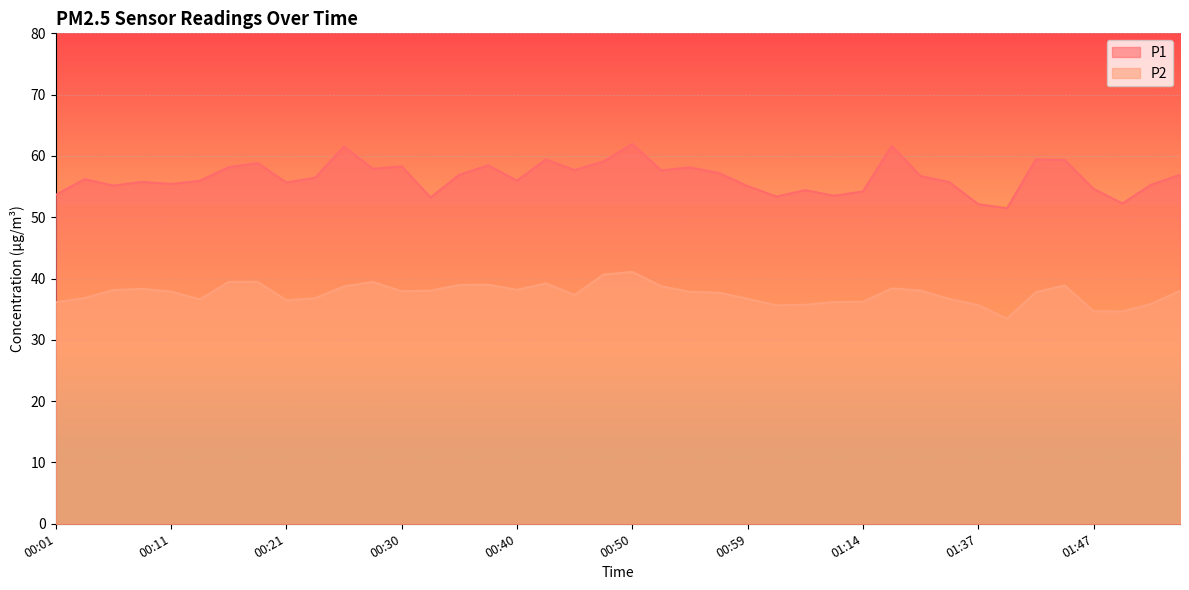

Reading left to right, extract all data points from this chart.

P1: 00:01=53.6	00:04=56.2	00:06=55.1	00:08=55.8	00:11=55.4	00:13=56.0	00:16=58.2	00:18=58.8	00:21=55.7	00:23=56.5	00:25=61.5	00:28=57.9	00:30=58.3	00:33=53.2	00:35=56.9	00:38=58.5	00:40=56.0	00:42=59.4	00:45=57.7	00:47=59.1	00:50=62.0	00:52=57.6	00:55=58.1	00:57=57.2	00:59=55.1	01:02=53.4	01:04=54.4	01:09=53.5	01:14=54.2	01:27=61.6	01:30=56.7	01:35=55.7	01:37=52.1	01:40=51.5	01:42=59.4	01:45=59.4	01:47=54.6	01:50=52.2	01:52=55.3	01:54=56.9
P2: 00:01=36.1	00:04=36.8	00:06=38.1	00:08=38.3	00:11=37.9	00:13=36.6	00:16=39.5	00:18=39.5	00:21=36.5	00:23=36.8	00:25=38.7	00:28=39.5	00:30=37.9	00:33=38.0	00:35=39.0	00:38=39.0	00:40=38.1	00:42=39.2	00:45=37.3	00:47=40.6	00:50=41.1	00:52=38.8	00:55=37.8	00:57=37.7	00:59=36.7	01:02=35.6	01:04=35.7	01:09=36.2	01:14=36.2	01:27=38.4	01:30=38.0	01:35=36.7	01:37=35.7	01:40=33.5	01:42=37.8	01:45=38.9	01:47=34.7	01:50=34.6	01:52=35.9	01:54=38.0